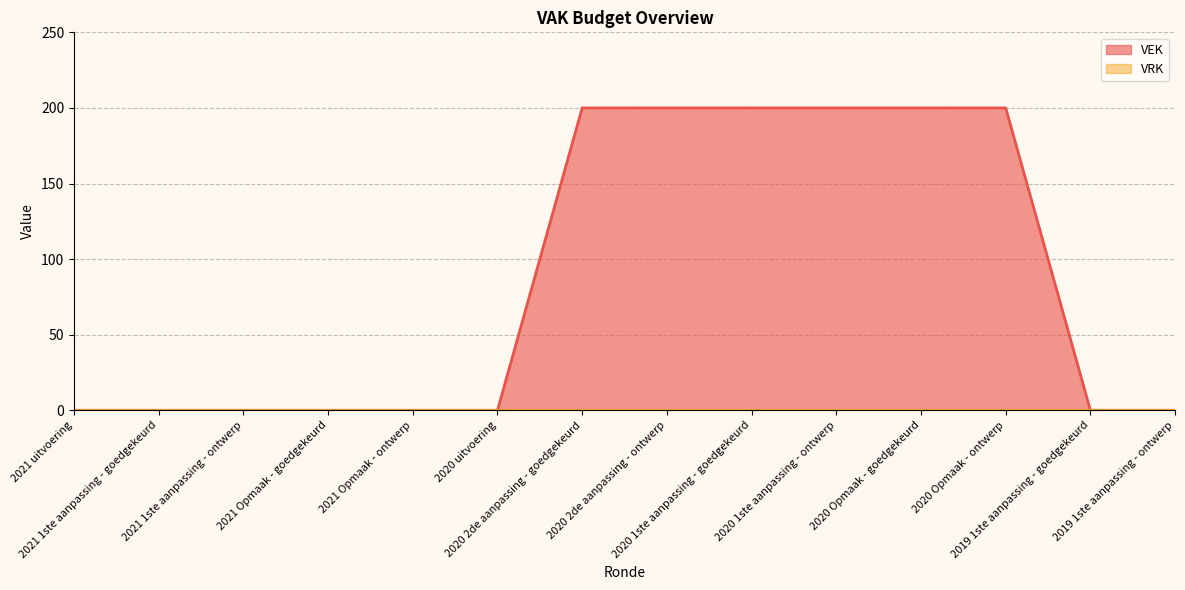

Rank the categories by value from highest to lowest.

2020 2de aanpassing - goedgekeurd, 2020 2de aanpassing - ontwerp, 2020 1ste aanpassing - goedgekeurd, 2020 1ste aanpassing - ontwerp, 2020 Opmaak - goedgekeurd, 2020 Opmaak - ontwerp, 2021 uitvoering, 2021 1ste aanpassing - goedgekeurd, 2021 1ste aanpassing - ontwerp, 2021 Opmaak - goedgekeurd, 2021 Opmaak - ontwerp, 2020 uitvoering, 2019 1ste aanpassing - goedgekeurd, 2019 1ste aanpassing - ontwerp